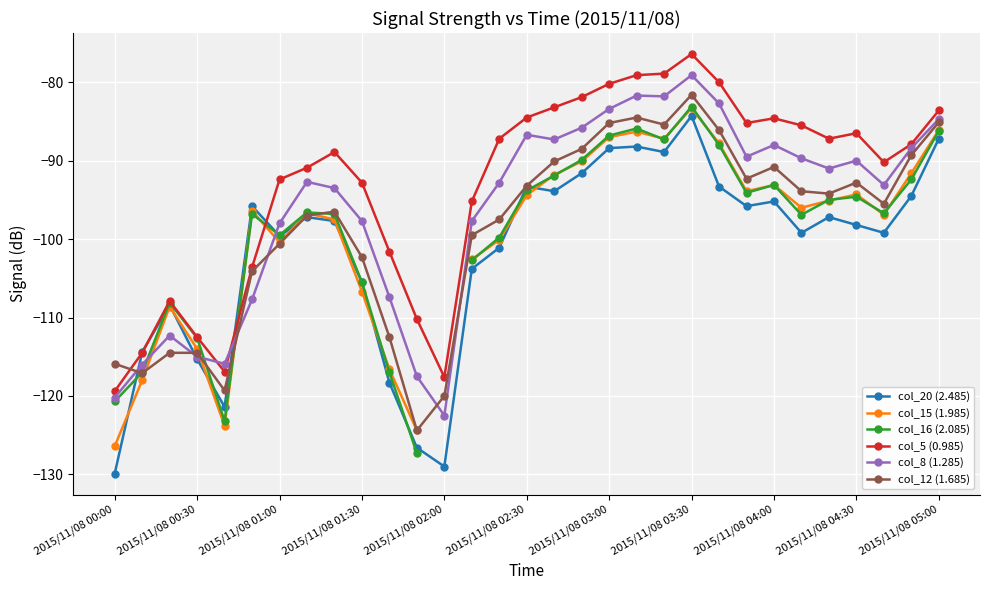

Read the col_12 (1.685) value at 2015/11/08 00:30.

-114.5